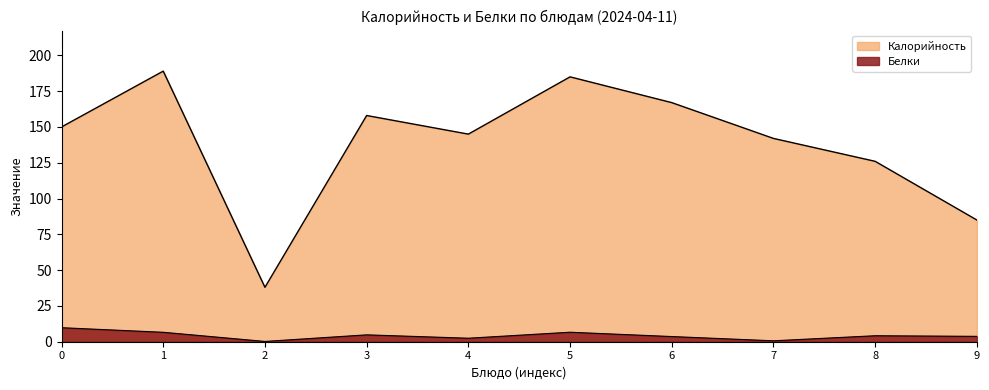

Rank the categories by Белки value from highest to lowest.

0, 5, 1, 3, 8, 9, 6, 4, 7, 2